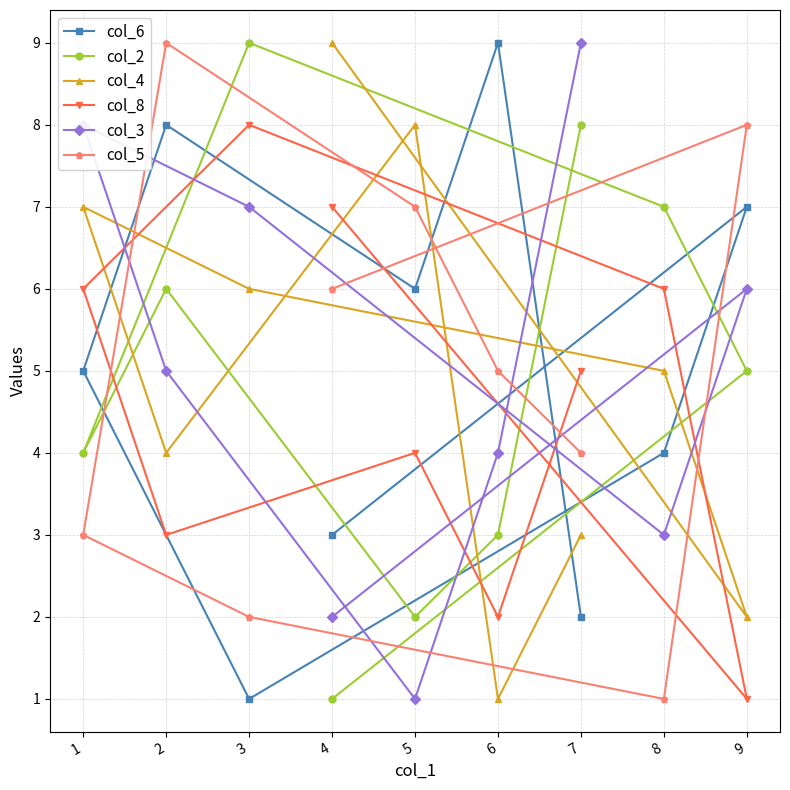

What is the value of the col_3 point at the 6th from the left?

4